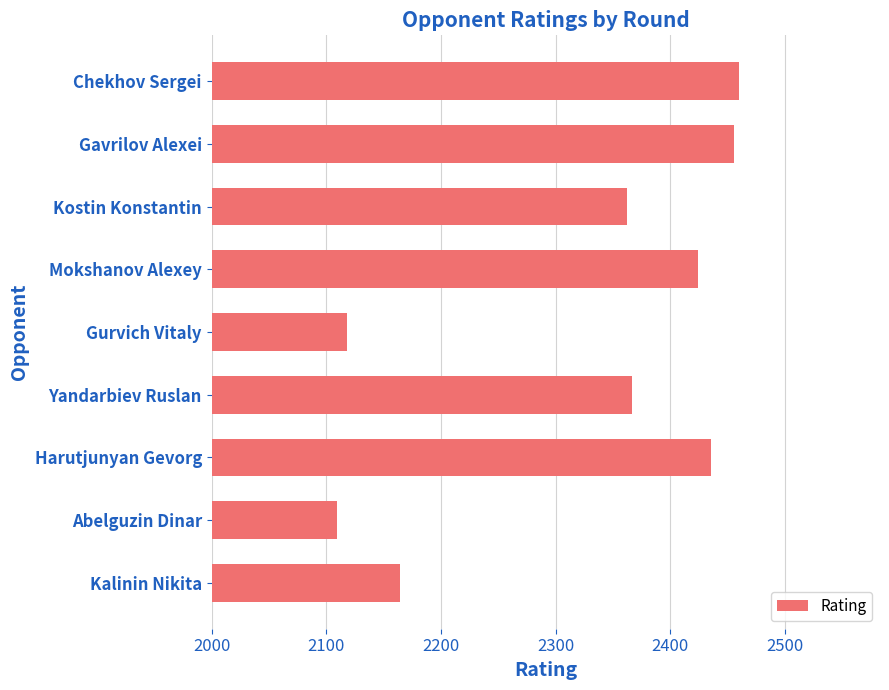

What is the minimum value shown in the chart?

2109